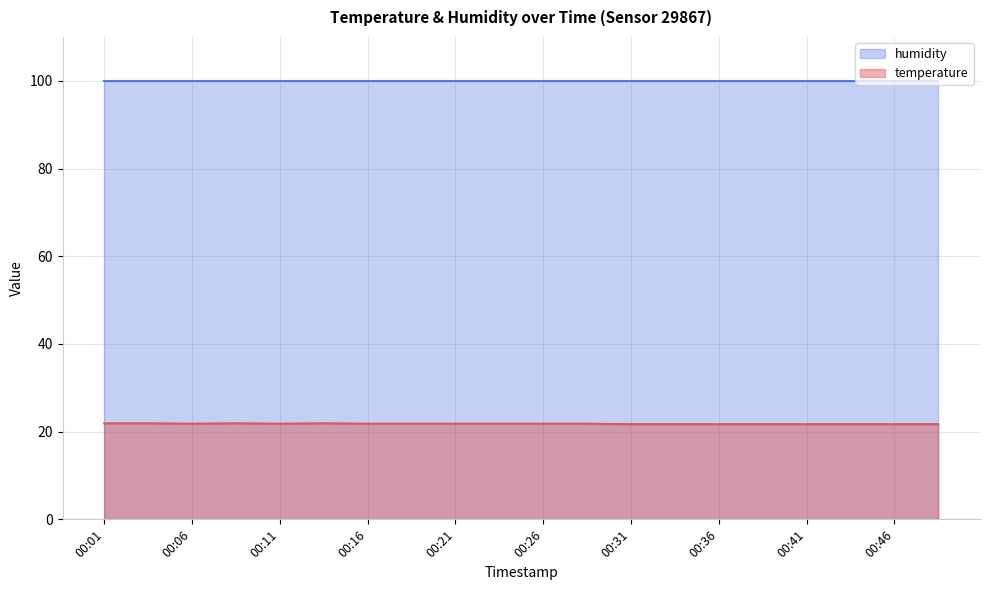

Where is the data nearest to the value 21?

00:31